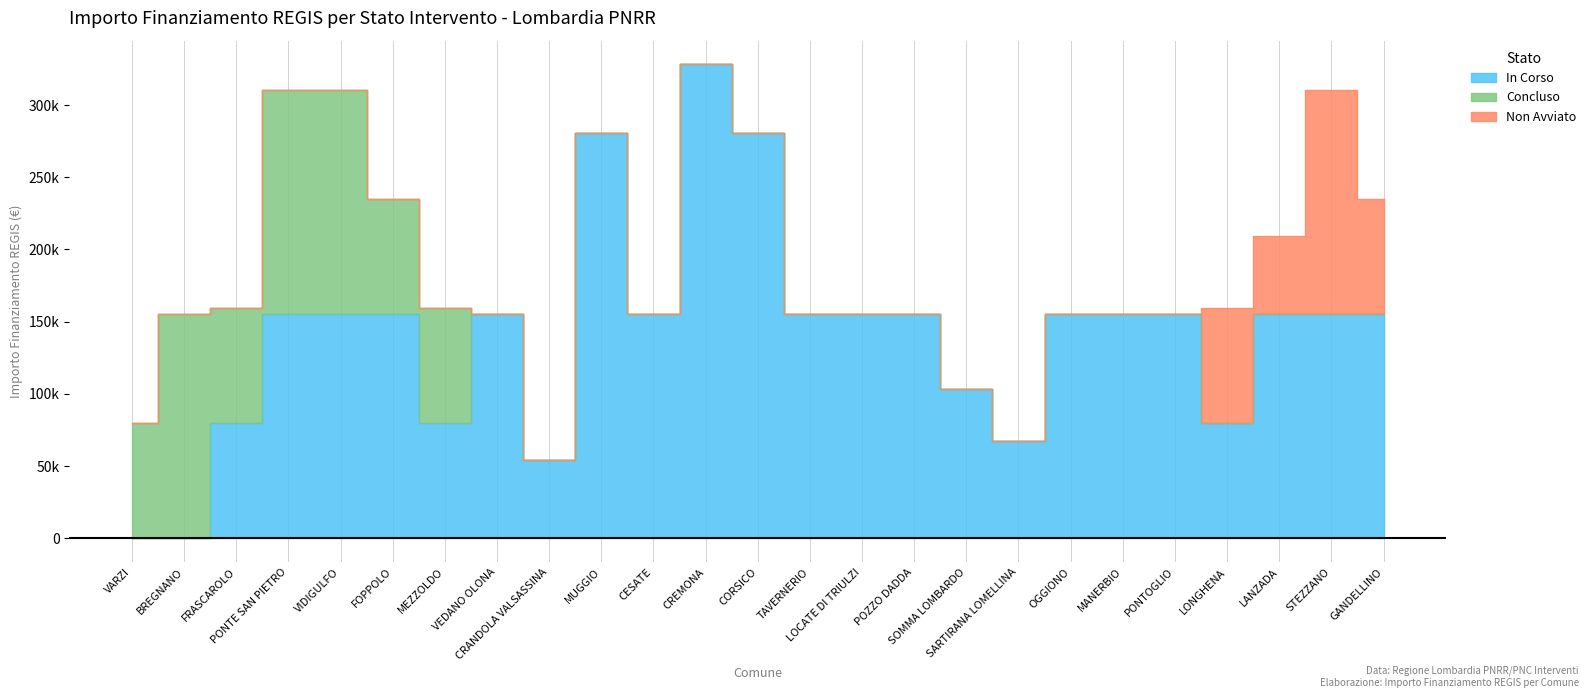

What is the spread (max minus min) of values at MANERBIO?

155234